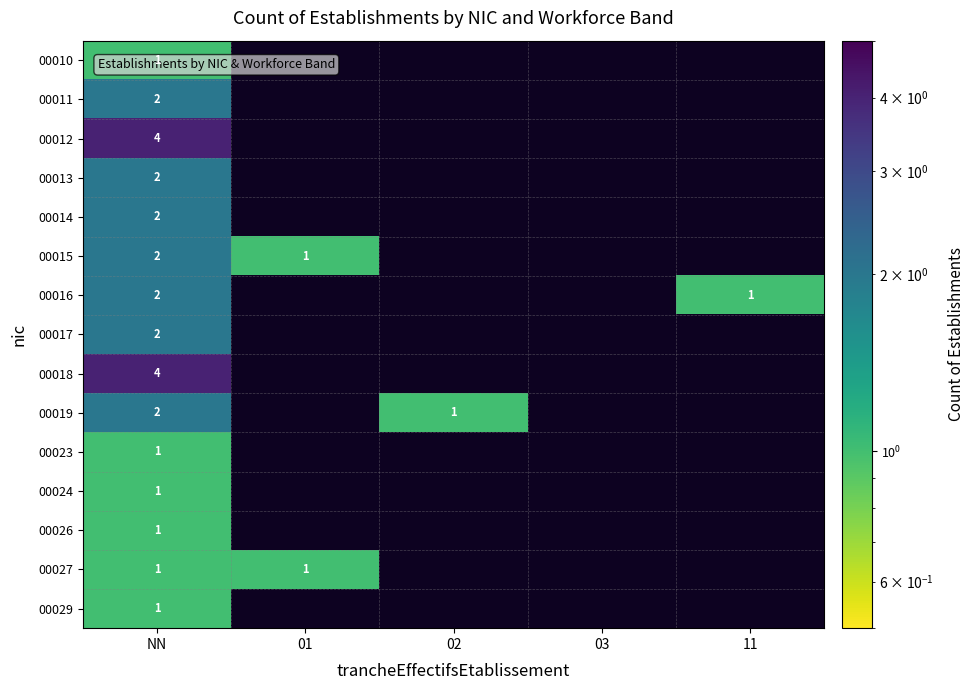

True or false: 00016 has a value of 1 at NN.

False